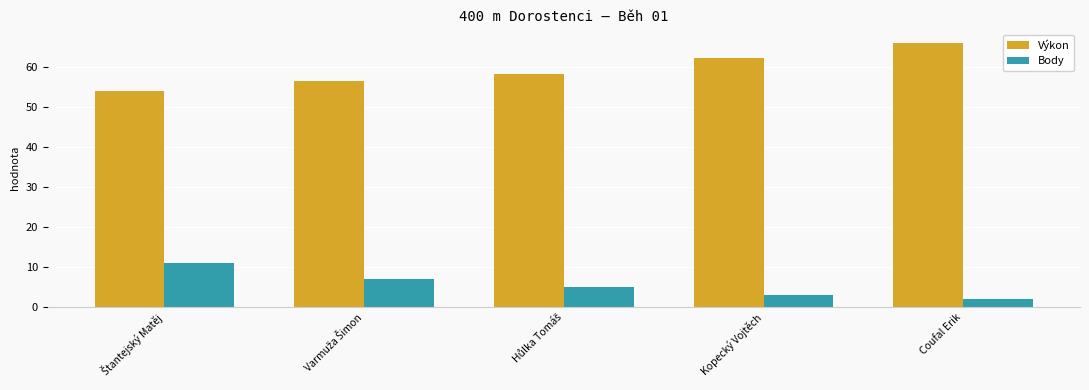

How many data points does each series have?

5